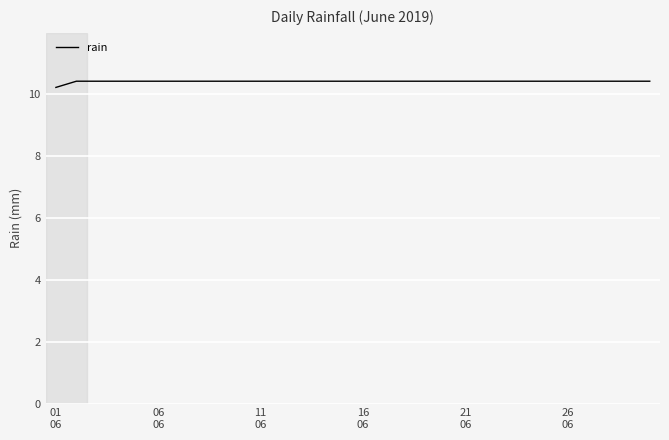

What is the greatest value displayed?

10.4